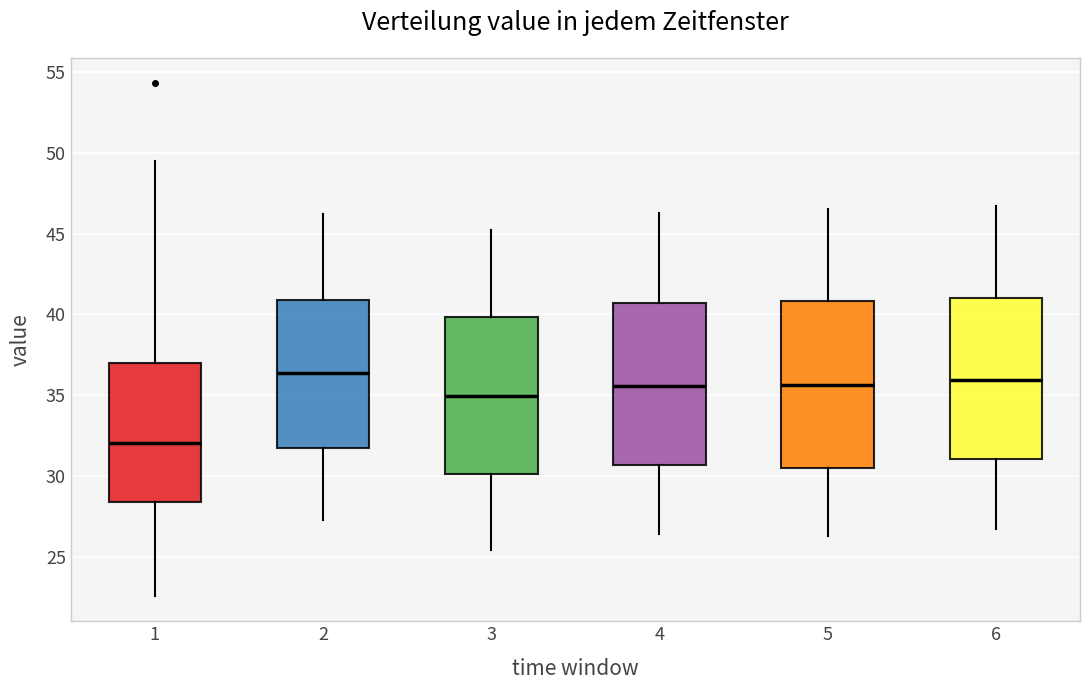

Reading left to right, read every box against the y-axis: the position of its median line, the range the box covers, and the ends of its whiskers. The values are not printed on the chart, so give them approximately, as read against the axis.

1: median 32.0, box 28.5 to 37.0, whiskers 22.5 to 49.5
2: median 36.5, box 32.0 to 41.0, whiskers 27.5 to 46.0
3: median 35.0, box 30.0 to 40.0, whiskers 25.5 to 45.0
4: median 35.5, box 30.5 to 40.5, whiskers 26.5 to 46.5
5: median 35.5, box 30.5 to 41.0, whiskers 26.5 to 46.5
6: median 36.0, box 31.0 to 41.0, whiskers 26.5 to 46.5